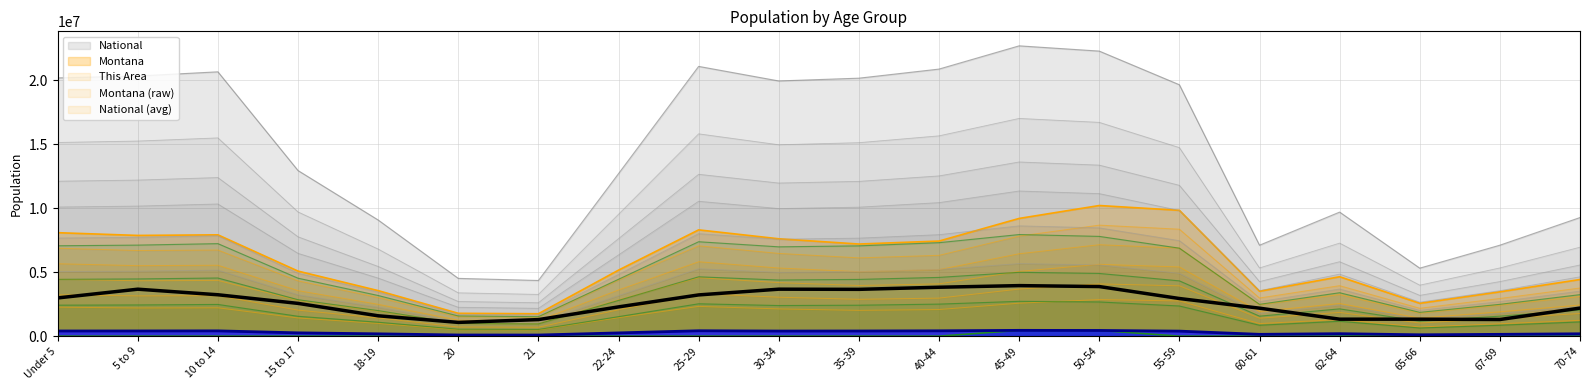

What position from the left is 35-39?

11